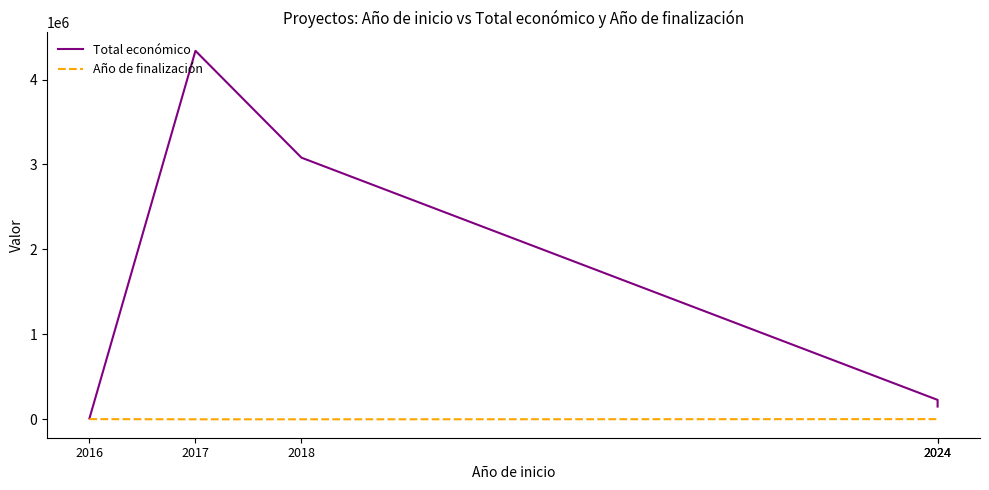

How many values in Año de finalización are above zero?

3